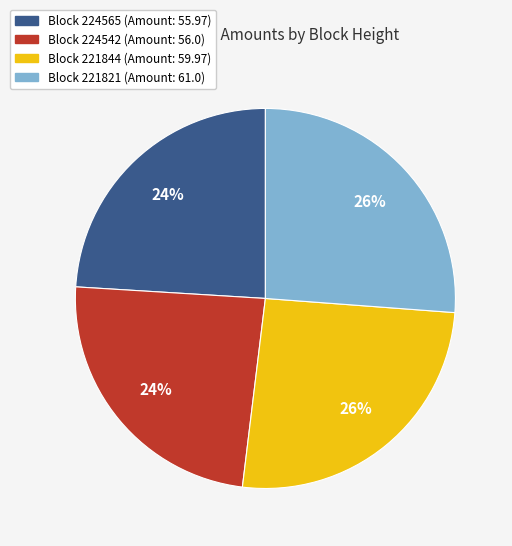

To the nearest percent, what is the difference between the largest and smallest slice percentages?

2%